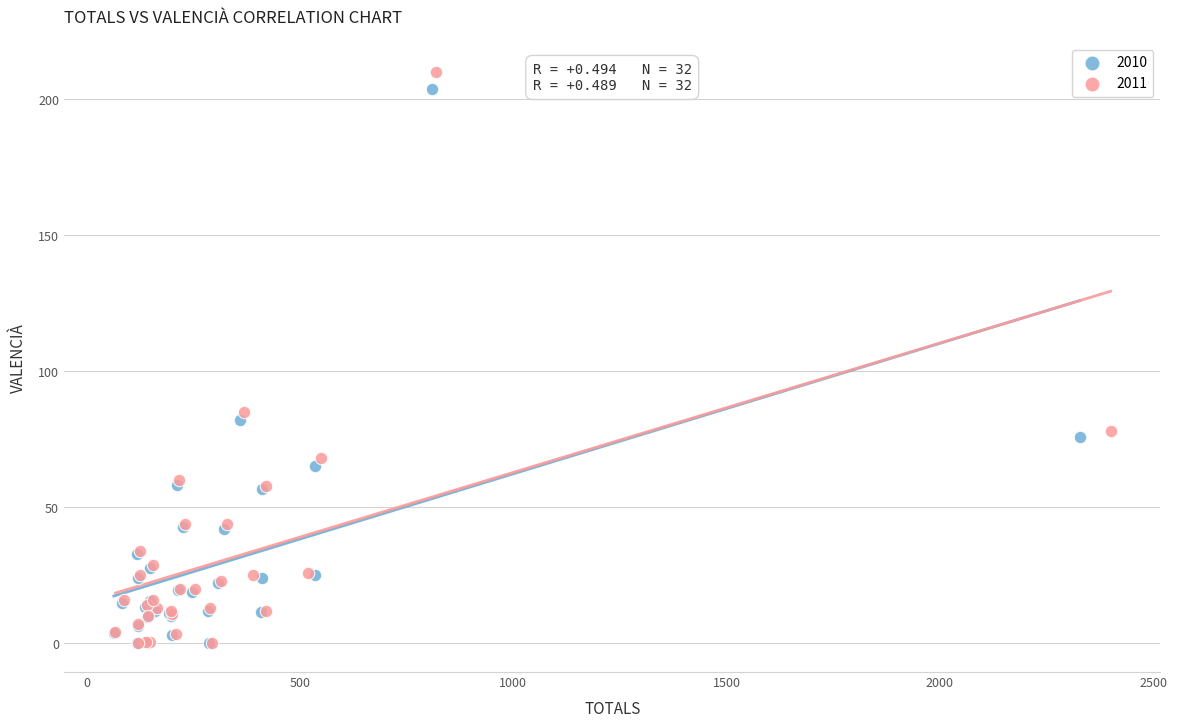

What are all the series names shown in the legend?

2010, 2011